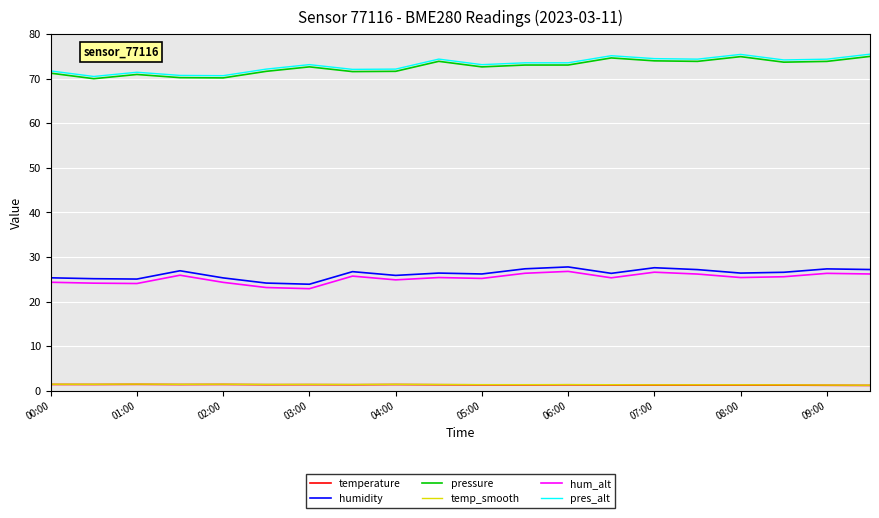

What is the maximum value for pres_alt?

75.5